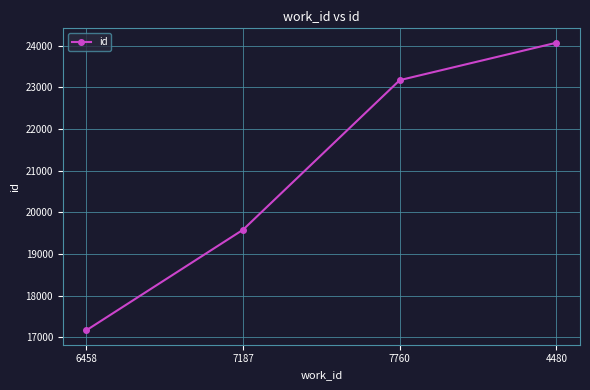

Reading left to right, transcribe all the data shown in this chart.

17169	19583	23173	24071